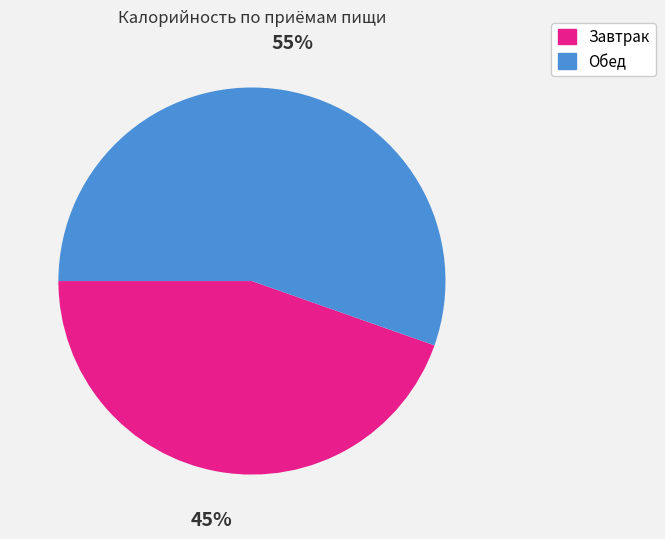

Rank the categories by value from lowest to highest.

Завтрак, Обед